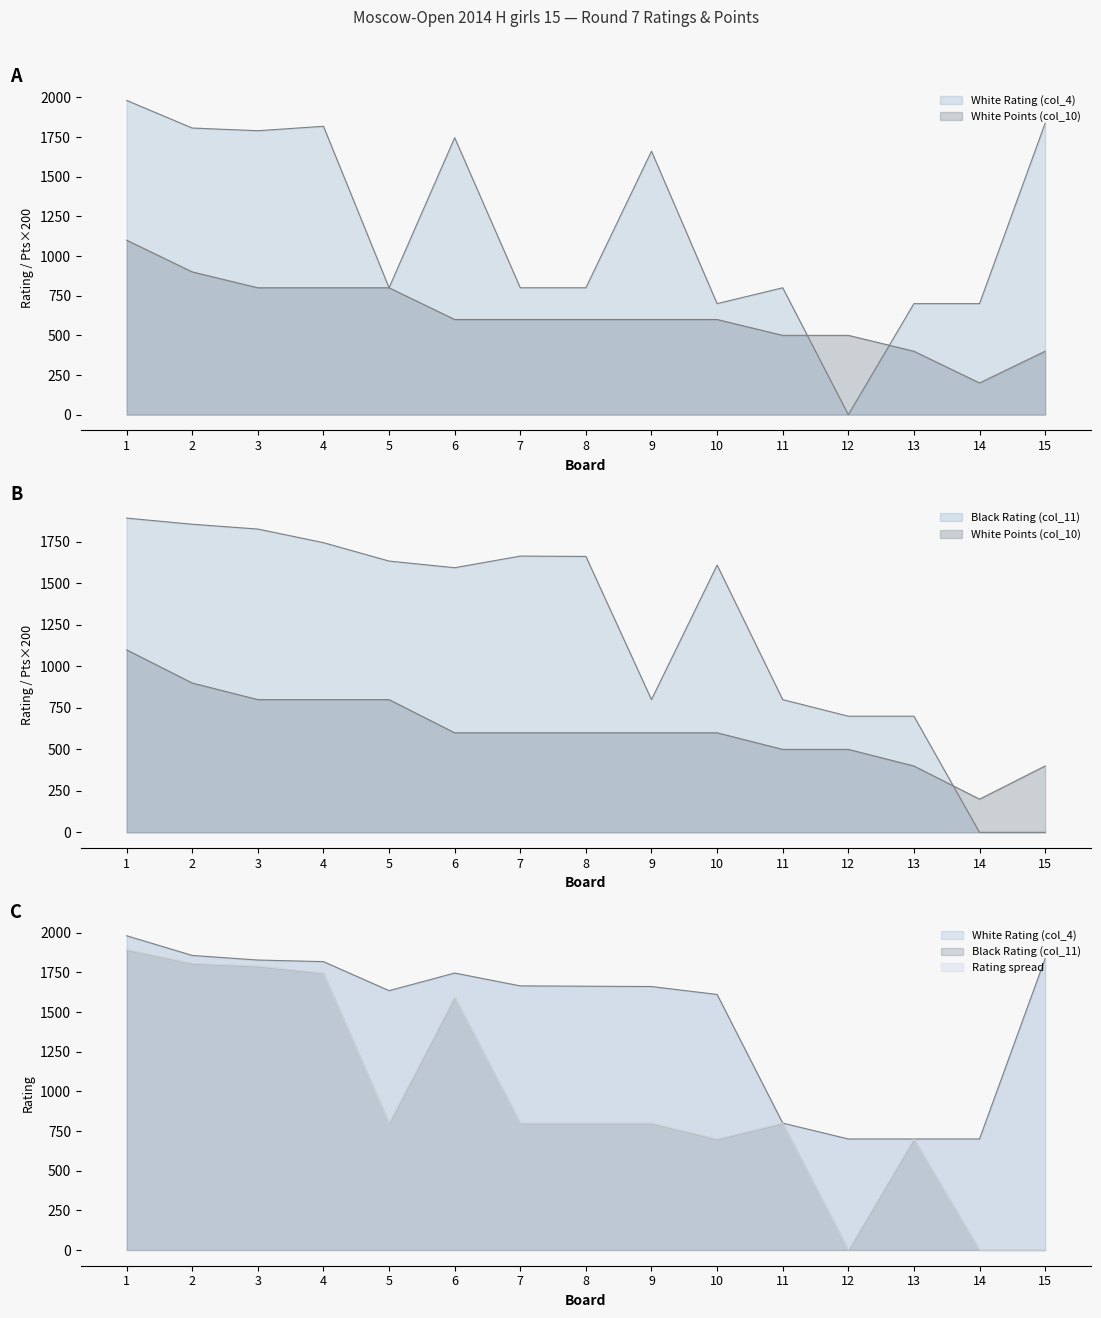

What is the value of the Black Rating (col_11) point at the 5th from the left?

1635